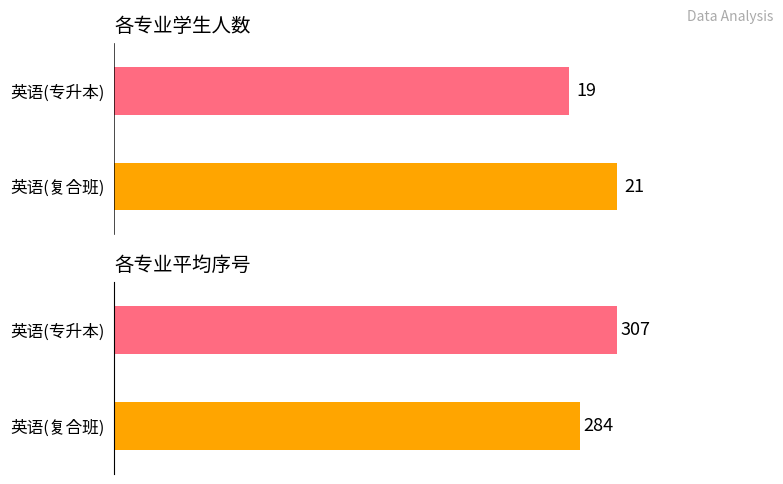

List the series in order of their overall mean, lowest first.

英语(专升本), 英语(复合班)